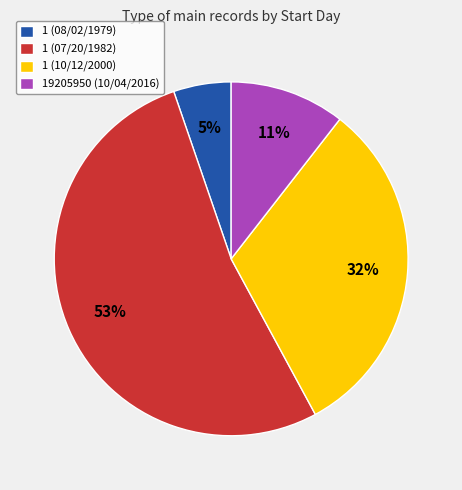

Is the sum of 1 (08/02/1979) and 19205950 (10/04/2016) greater than half?

No